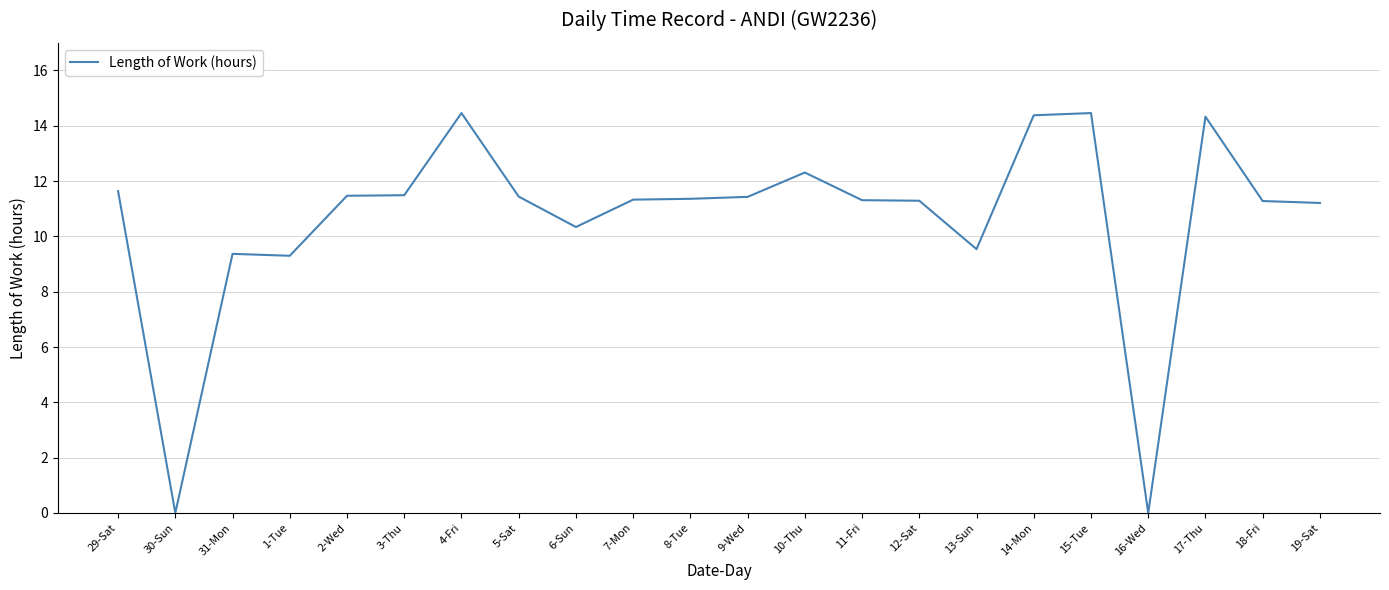

At which label does the data first exceed 11?

29-Sat